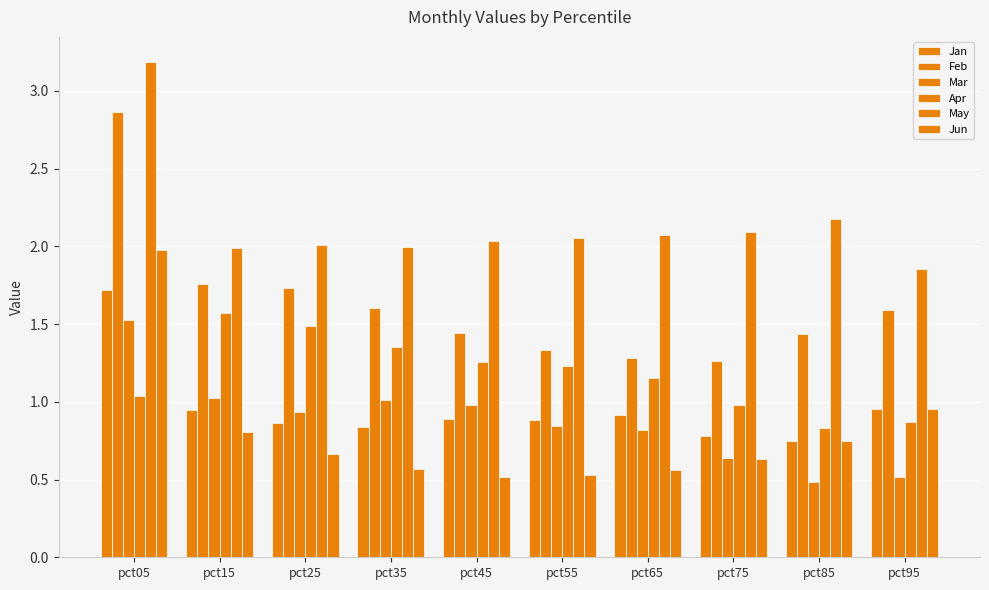

Which has a higher value, pct05 or pct75?

pct05